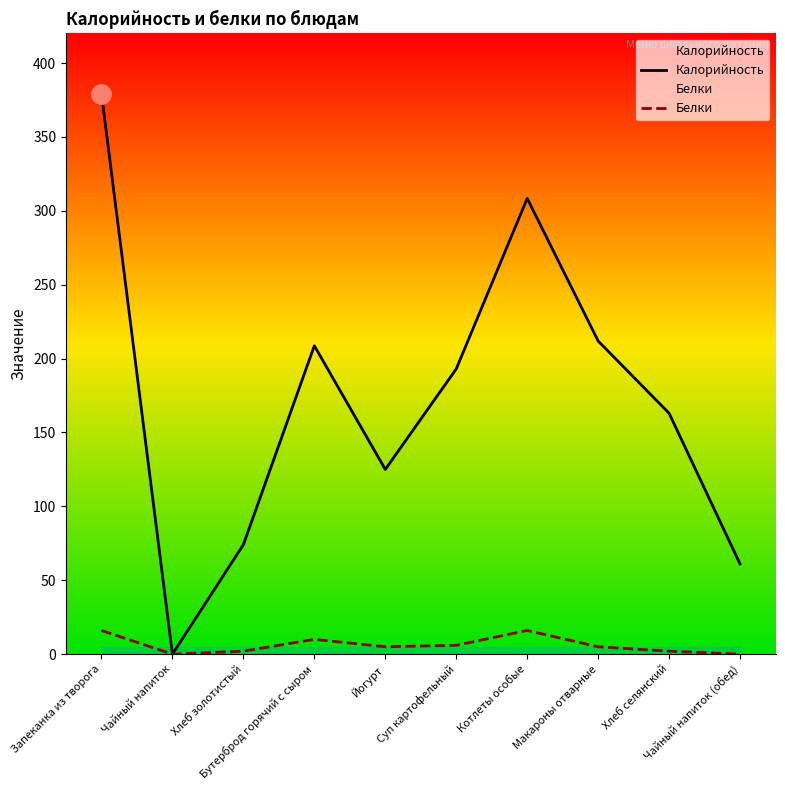

What position from the right is Чайный напиток (обед)?

1